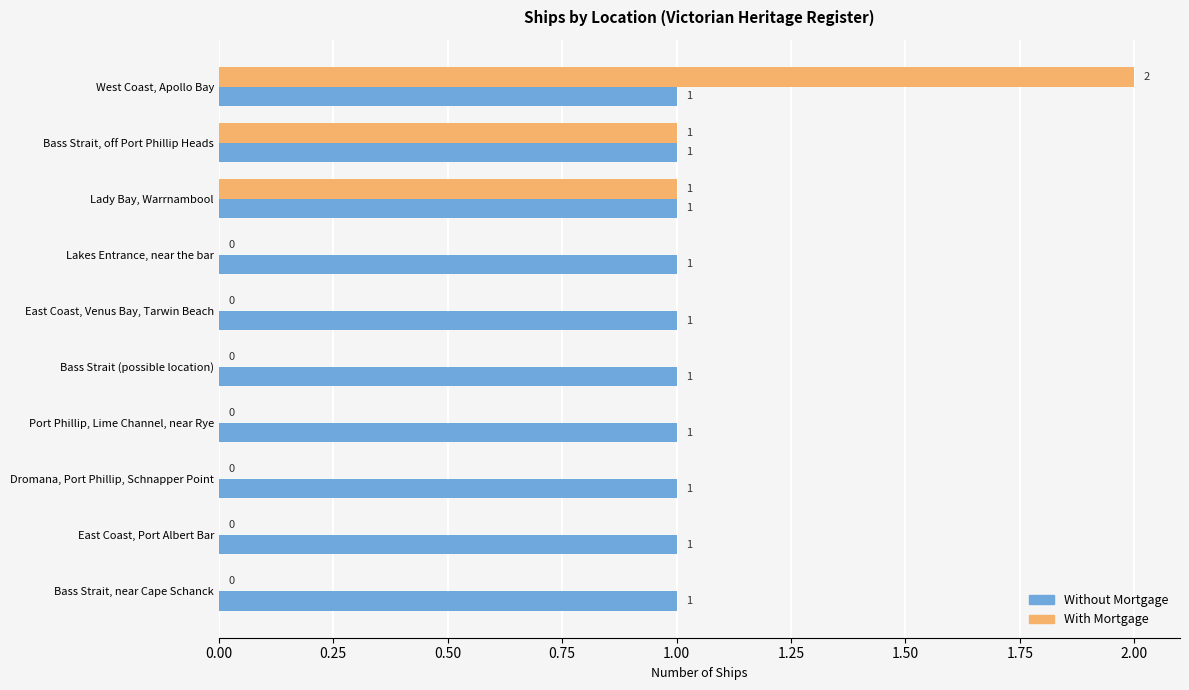

Between West Coast, Apollo Bay and Bass Strait (possible location), which series saw the biggest shift?

With Mortgage